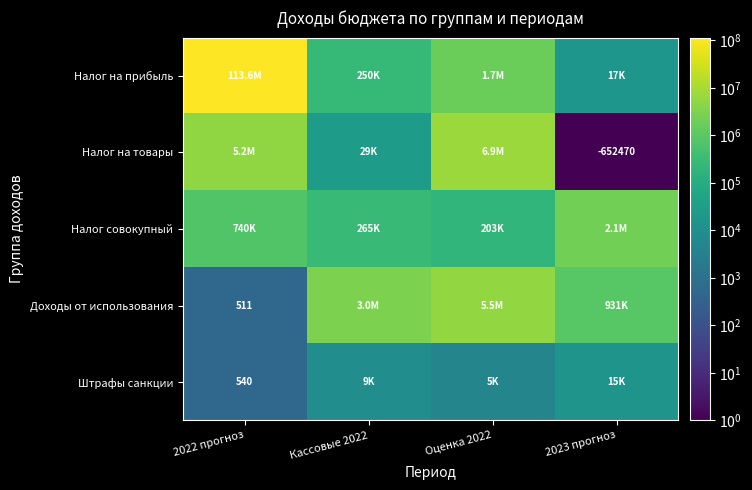

The Налог на товары series shows -441333 at 2023 прогноз. True or false?

False